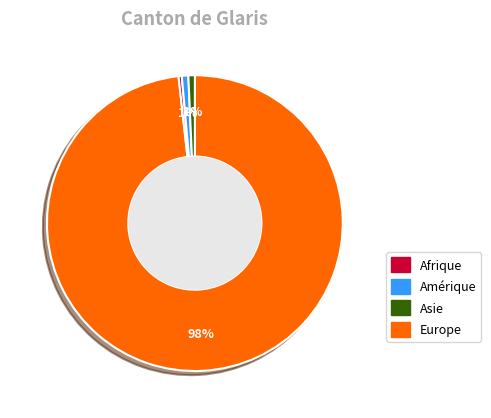

To the nearest percent, what is the difference between the largest and smallest slice percentages?

98%